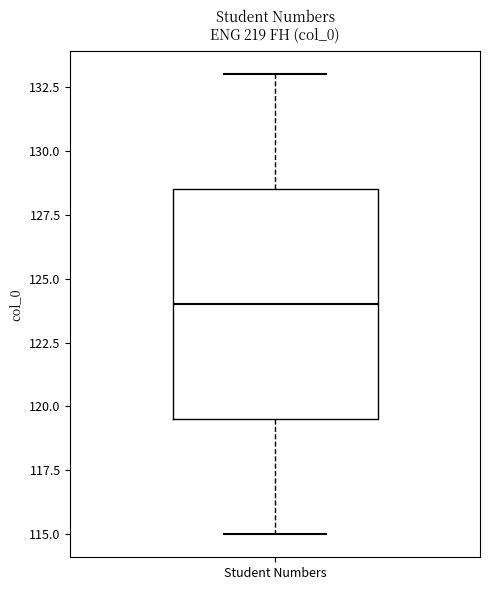

Where is the lower edge of the box for Student Numbers on the y-axis? The values are not printed on the chart, so give them approximately, as read against the axis.

119.5